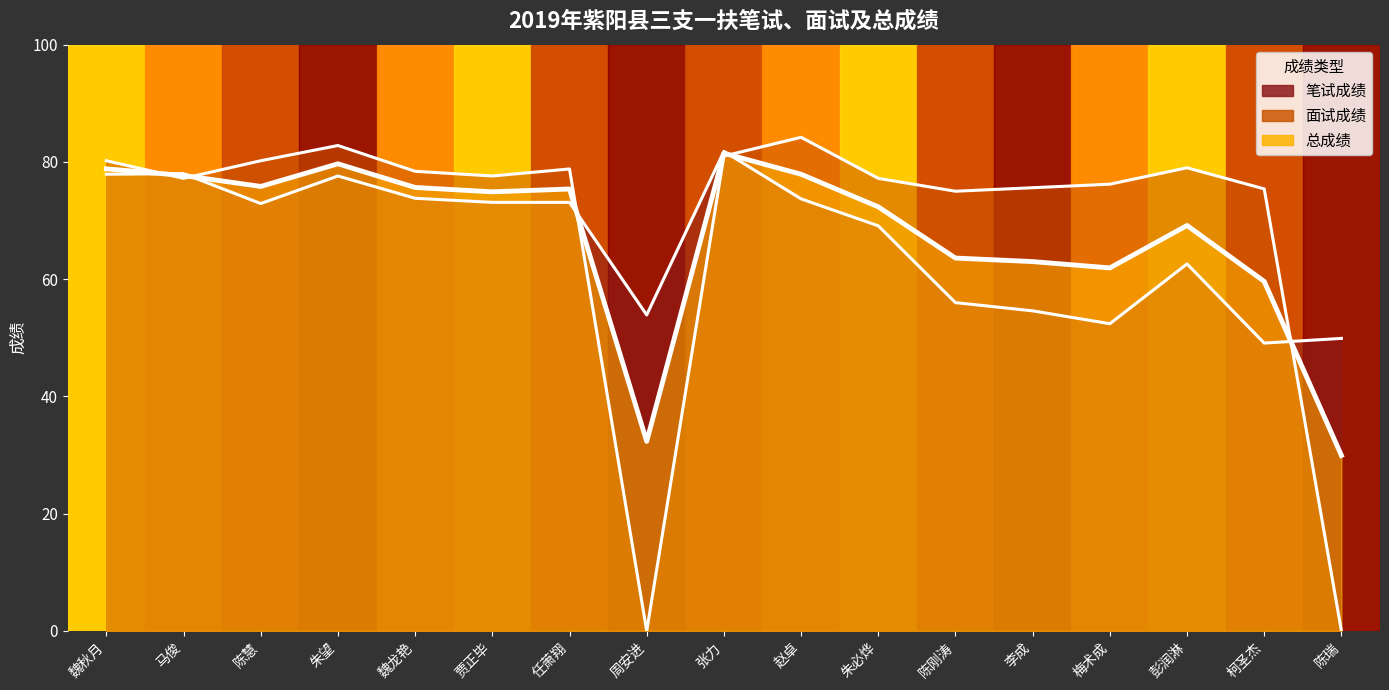

What is the label of the 10th point from the right?

周安进